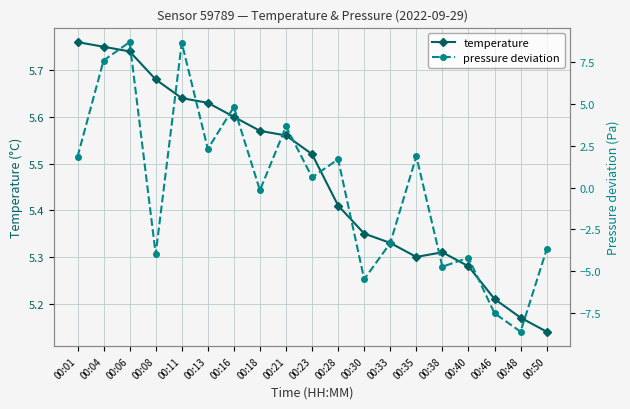

What is the total value across all series at 00:08?

1.7